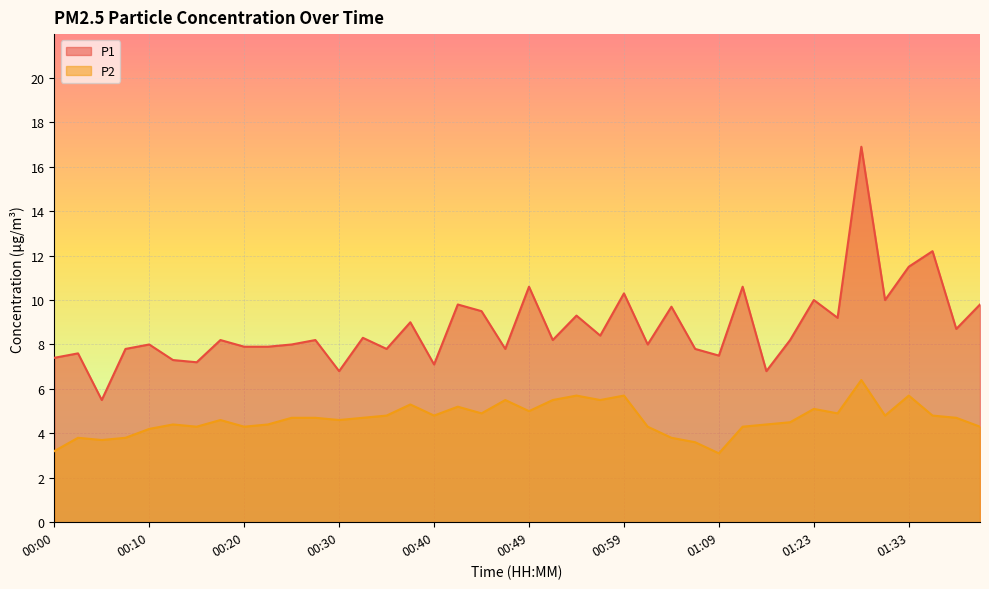

True or false: P1 has more than 0 interior local peaks.

True